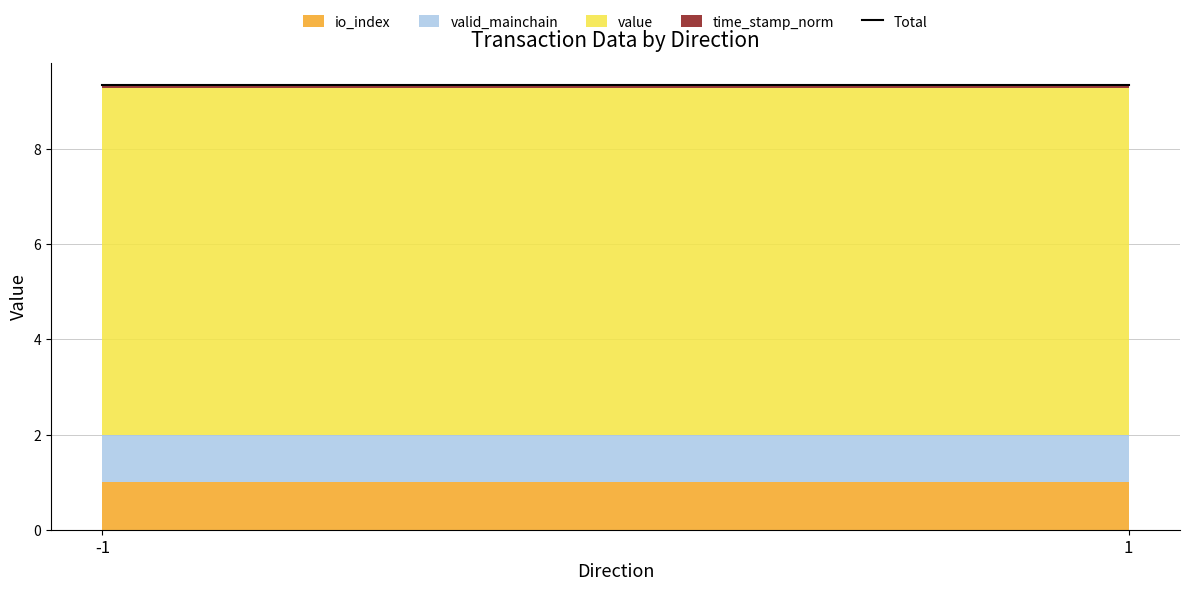

Which series has the largest range (max minus min)?

io_index